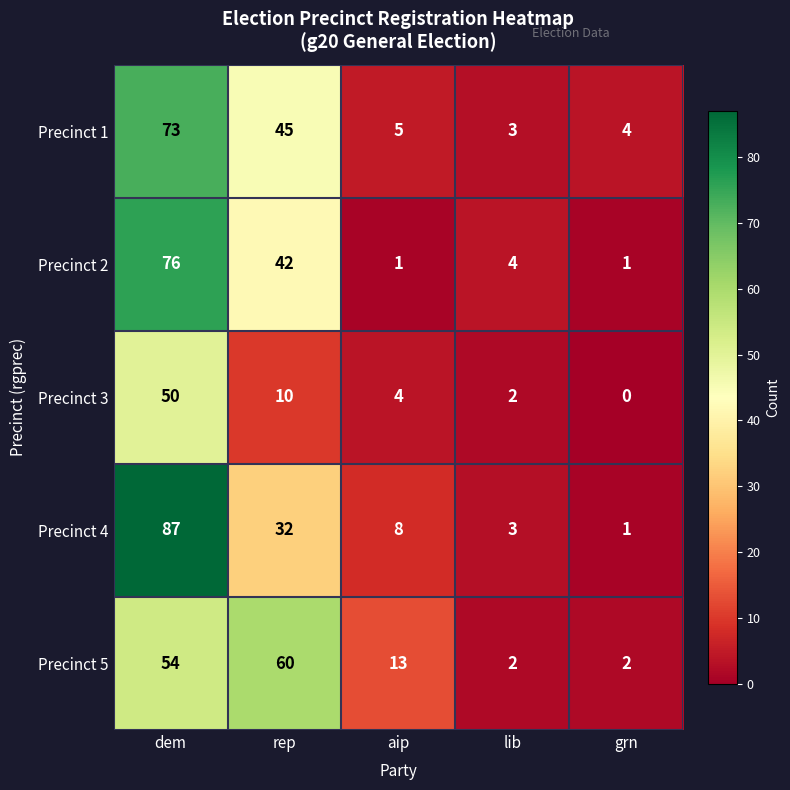

What is the difference between the maximum and second lowest values in the Precinct 3 series?

48